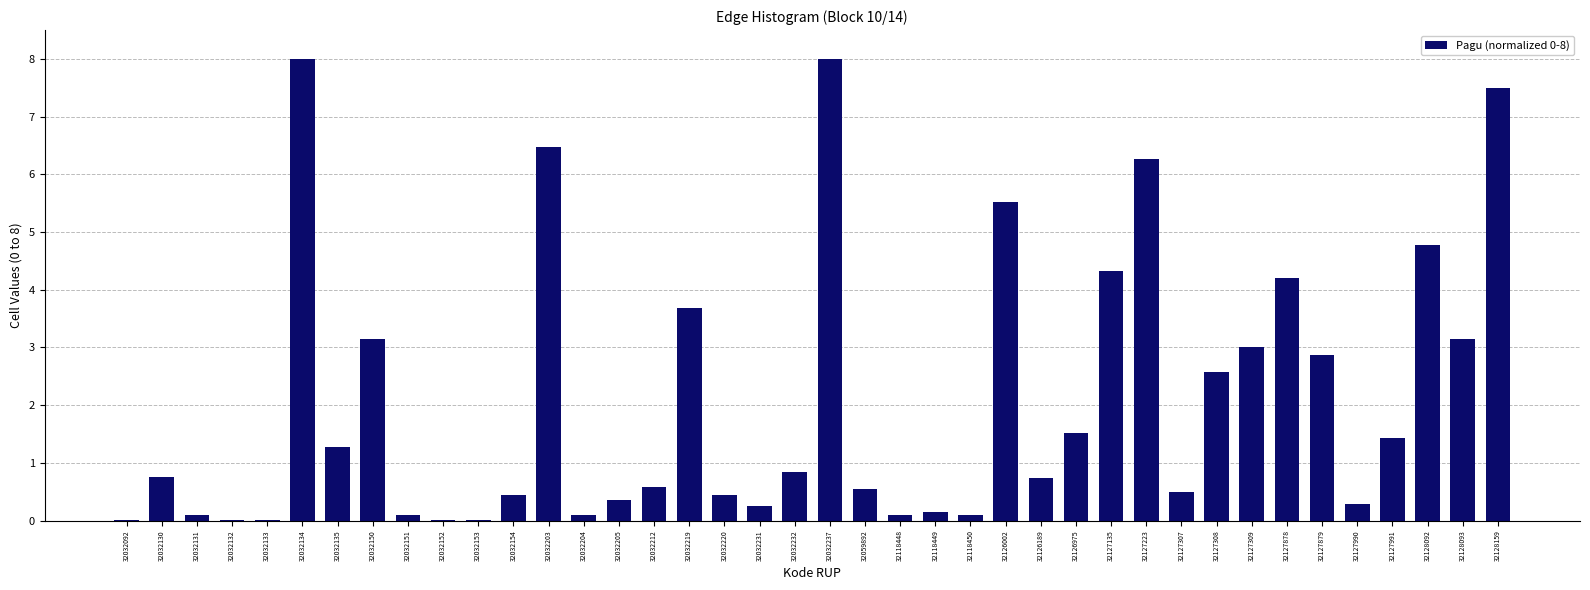

What is the sum of the values at 32127135 and 32127878?

8.5